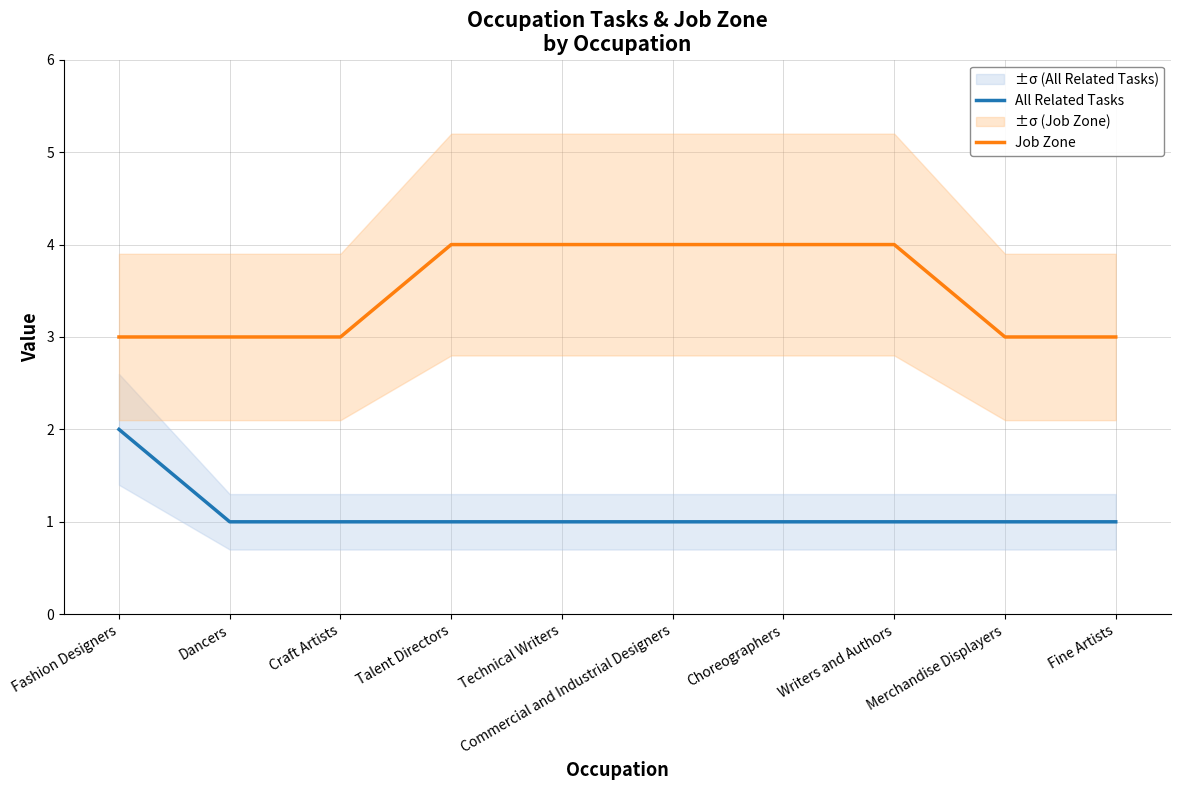

Reading left to right, list all the values displayed in this chart.

All Related Tasks: 2	1	1	1	1	1	1	1	1	1
Job Zone: 3	3	3	4	4	4	4	4	3	3